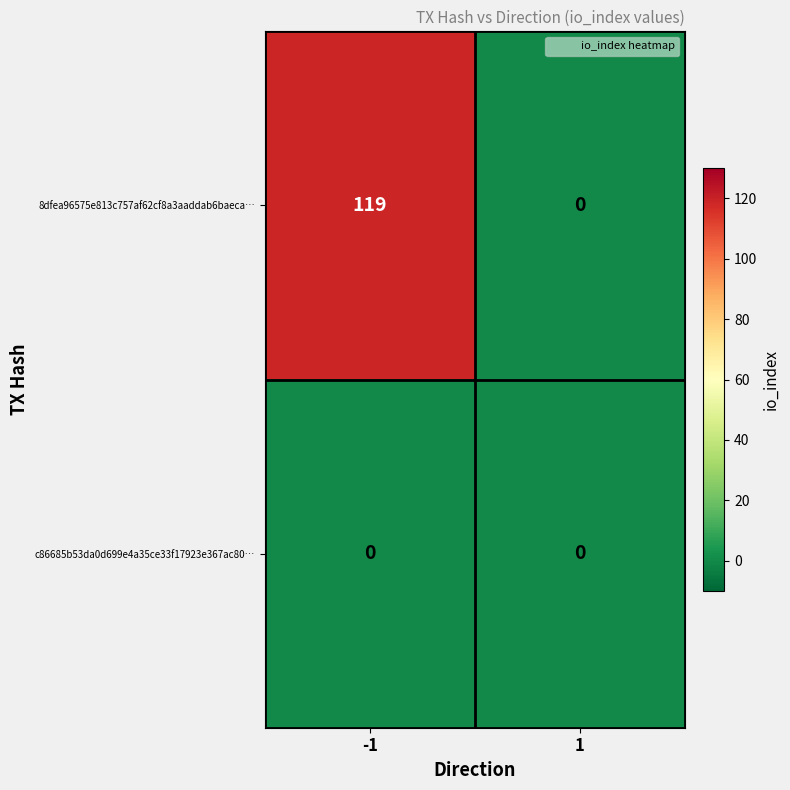

Which series changed the most between -1 and 1?

8dfea96575e813c757af62cf8a3aaddab6baeca…